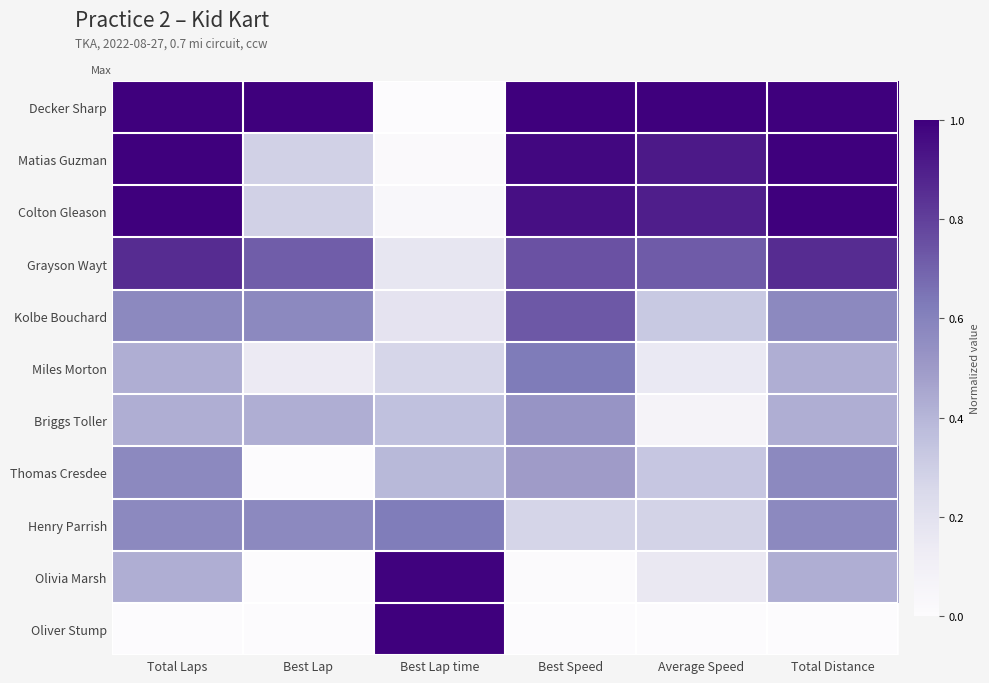

Which category has the lowest value across all series?

Best Lap time